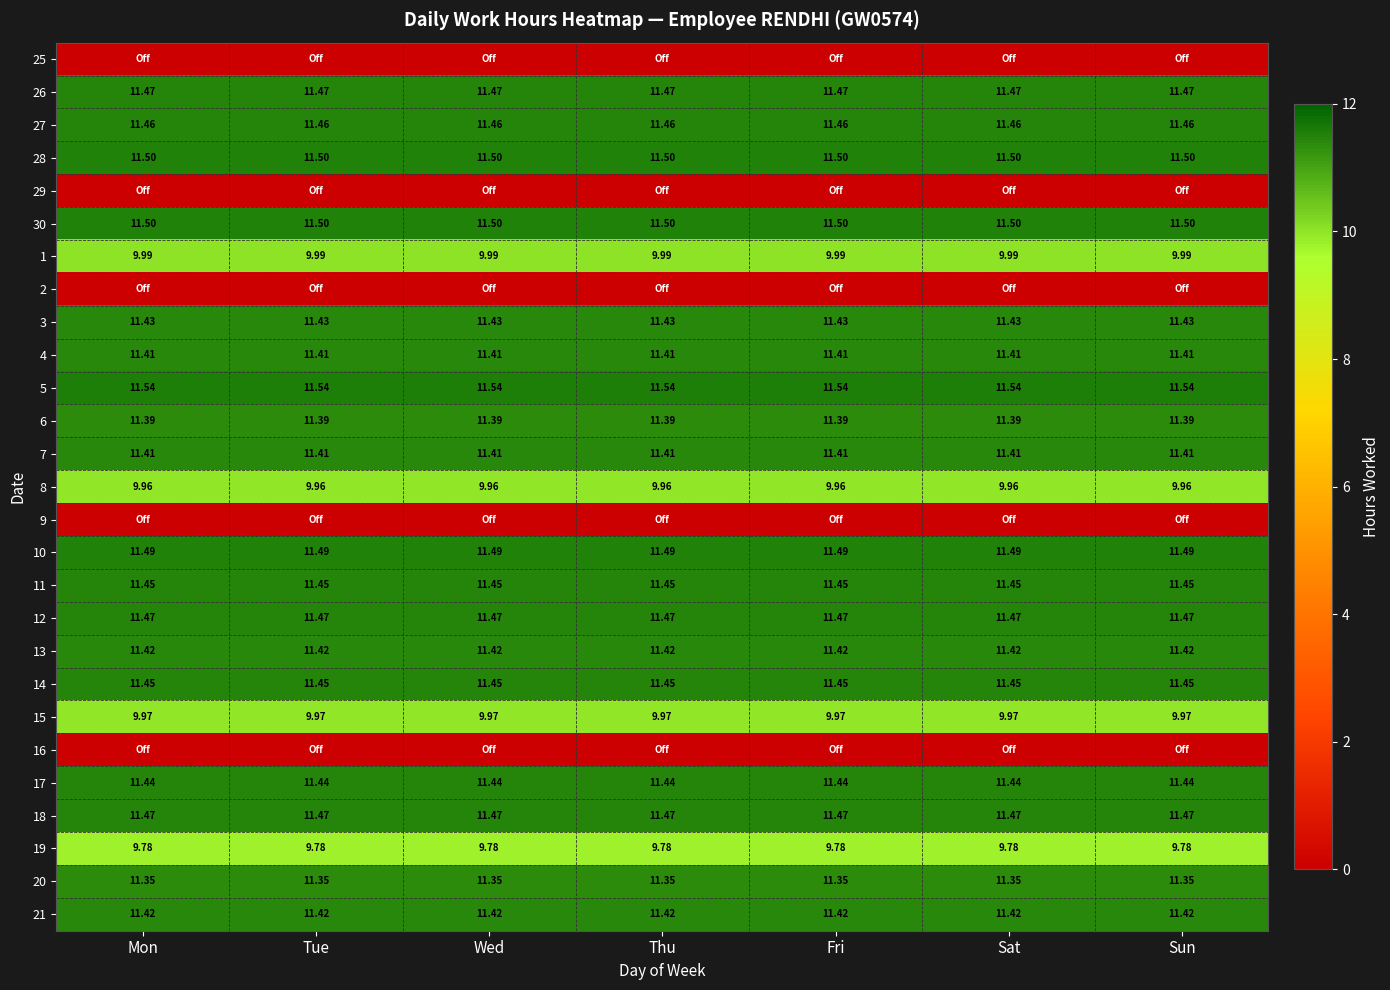

True or false: 3 has a value of 11.4 at Sat.

True